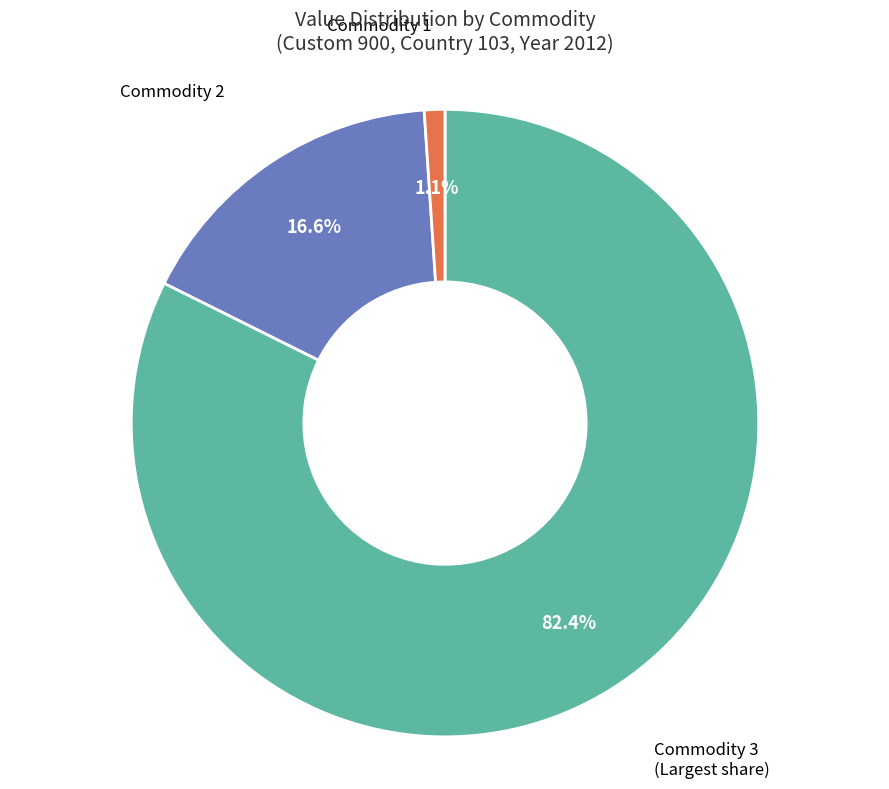

Is there a majority slice in this chart?

Yes